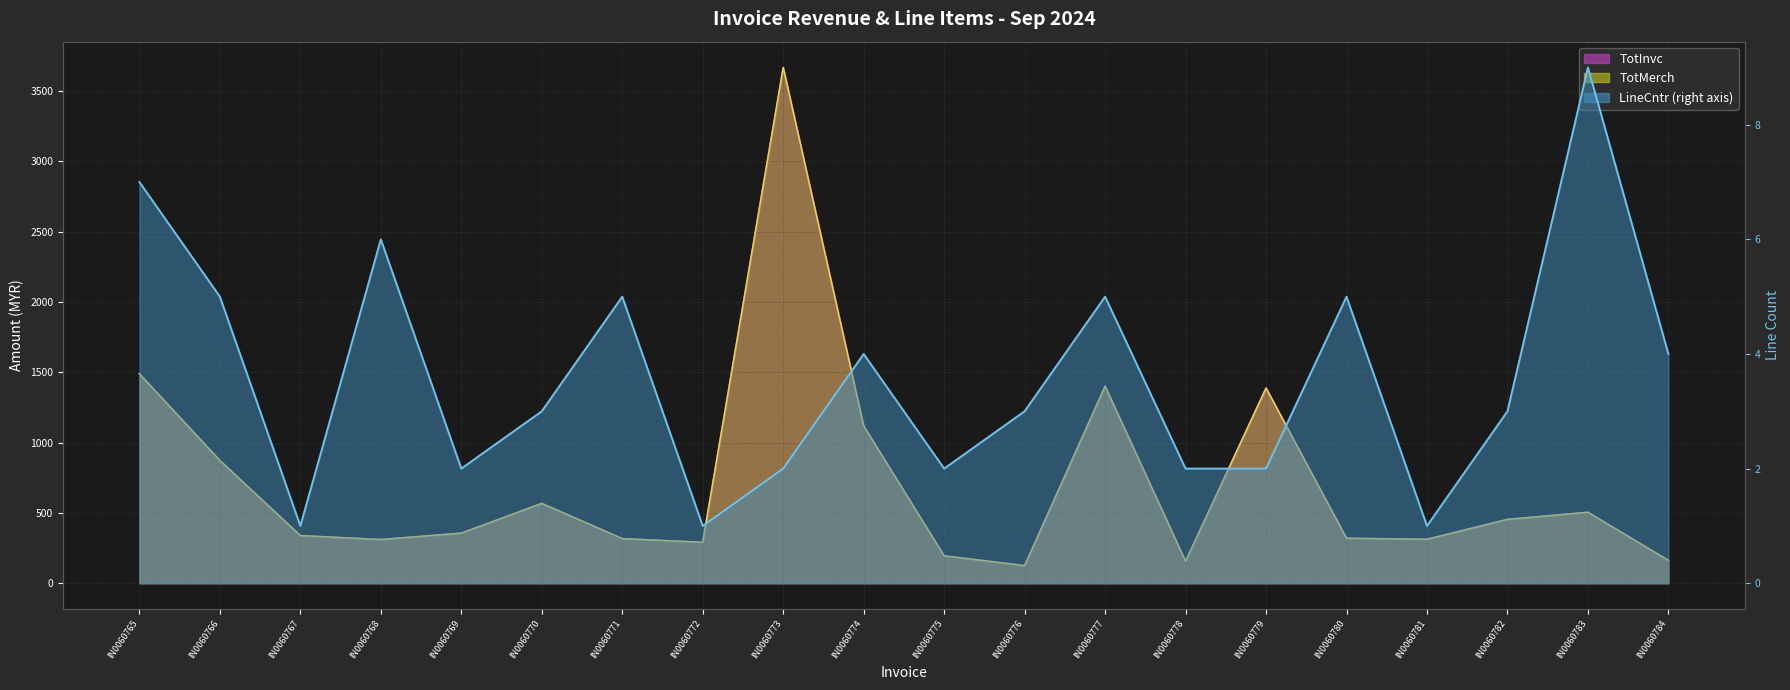

What is the value of the 13th point from the left?

5